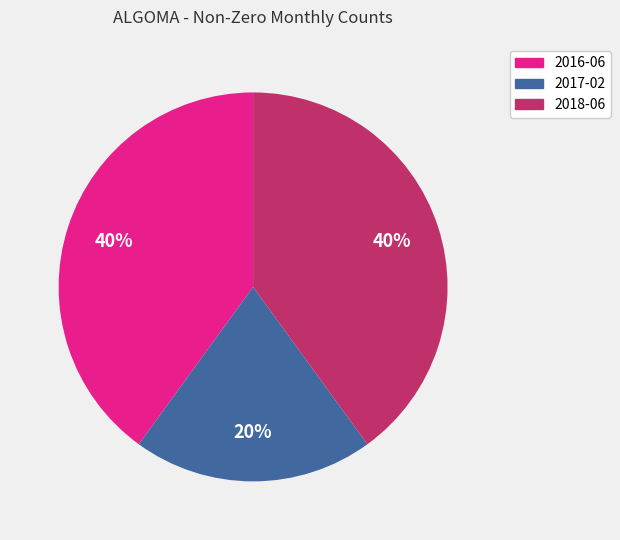

What percentage is the 2016-06 slice, to the nearest percent?

40%